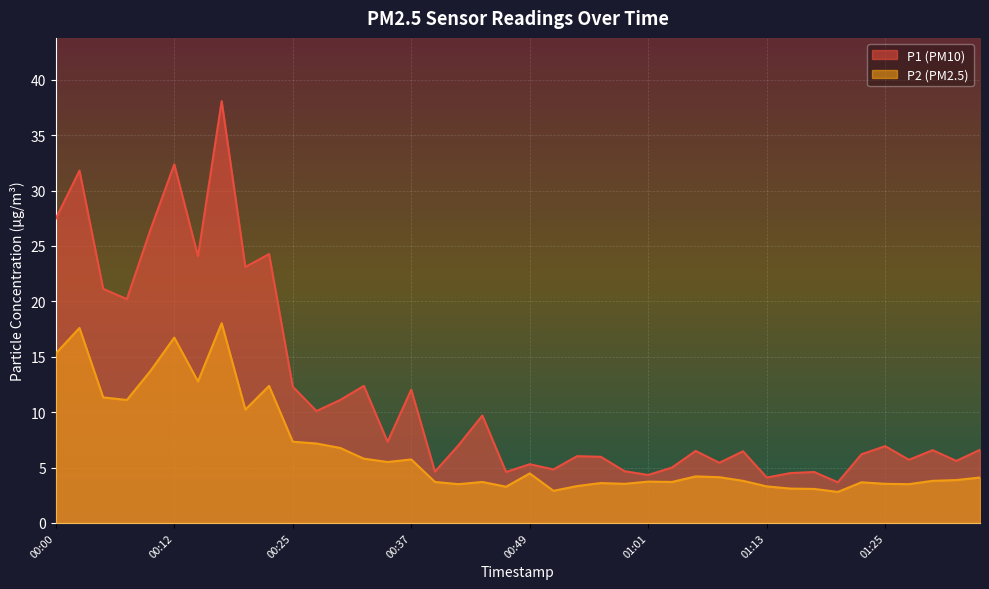

What is the maximum value for P1?

38.1